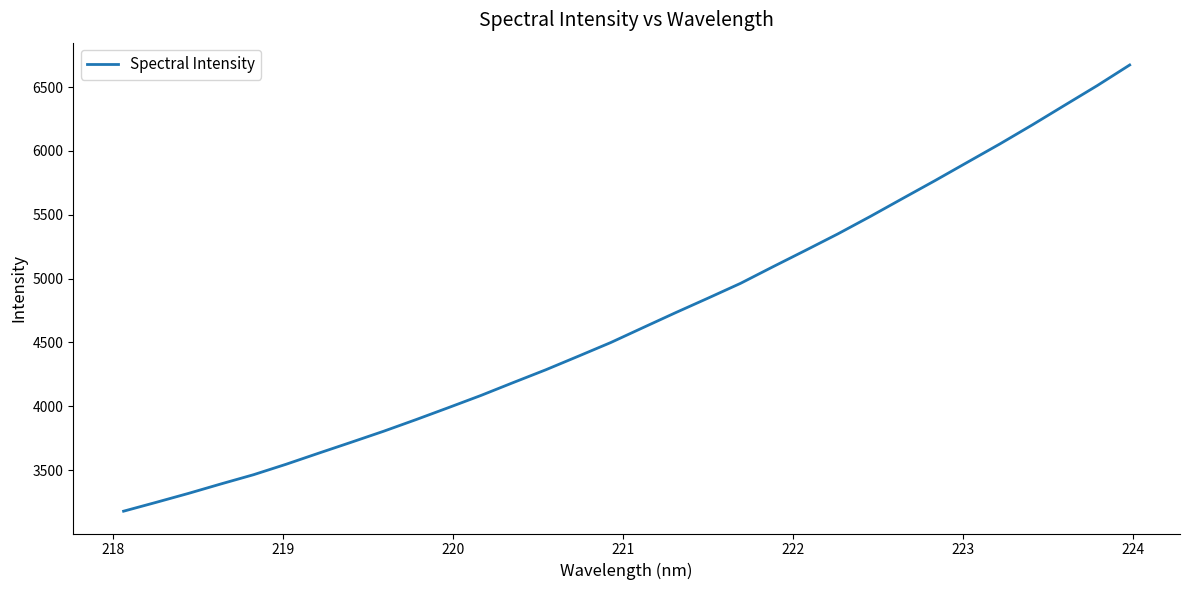

Reading left to right, extract all data points from this chart.

3178.5	3247.6	3318.1	3392.2	3464.2	3545.9	3632.4	3717.7	3804.1	3895.4	3989.4	4084.7	4186.1	4285.9	4392.0	4499.1	4616.6	4733.3	4847.2	4962.8	5092.8	5220.6	5350.0	5486.6	5627.8	5767.9	5911.8	6055.1	6204.3	6358.2	6511.5	6672.8